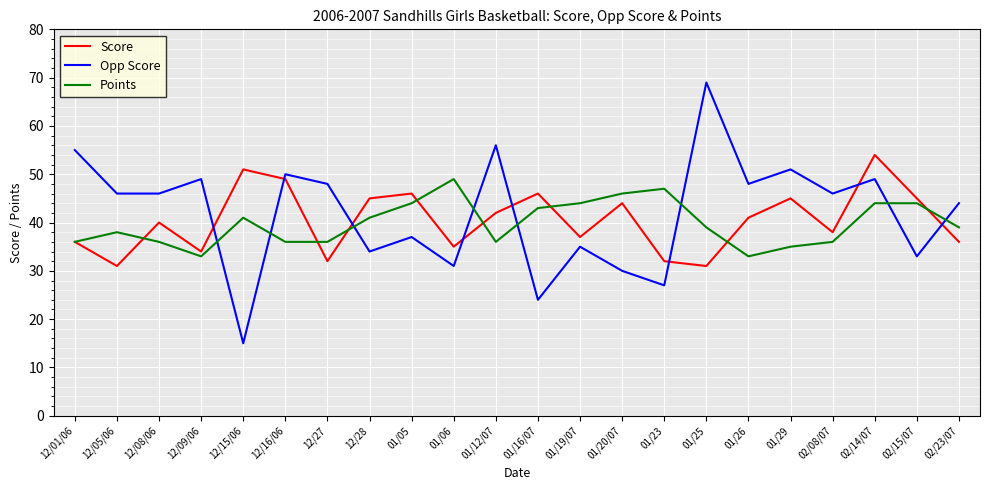

What is the sum of all Opp Score values?

923